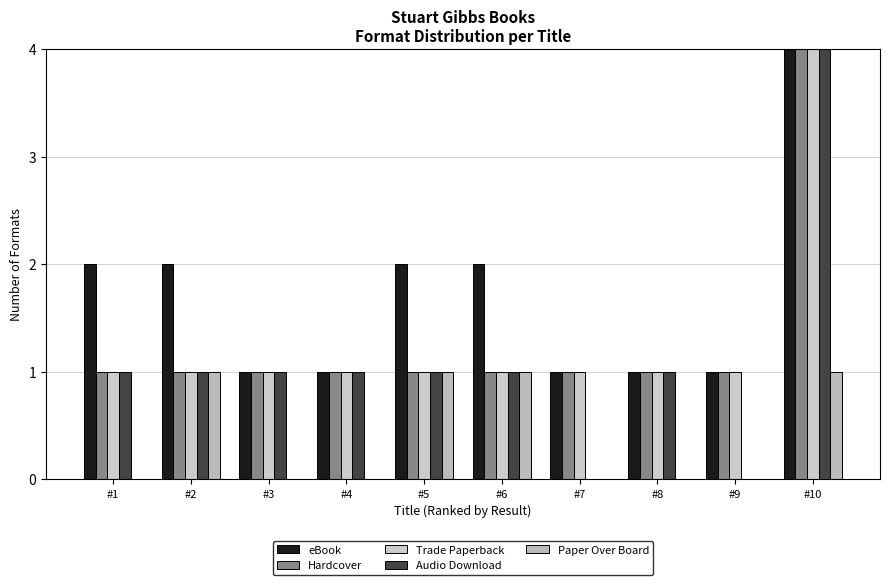

At which label does eBook reach its peak?

#10